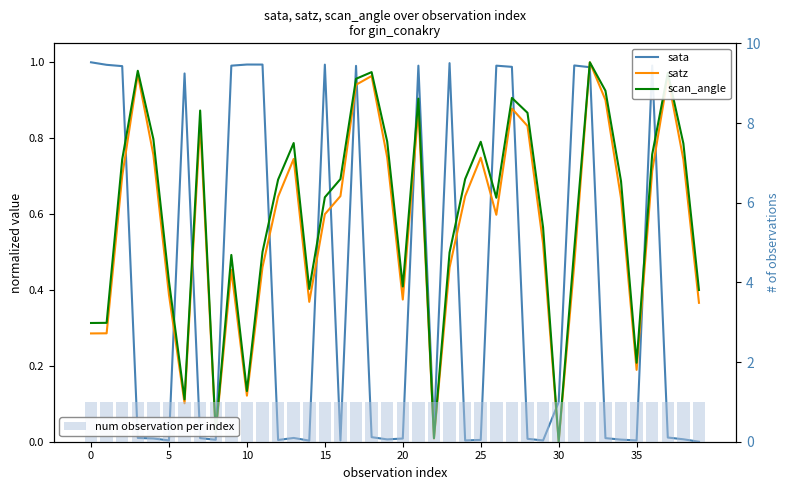

At which label does satz reach its minimum?

30